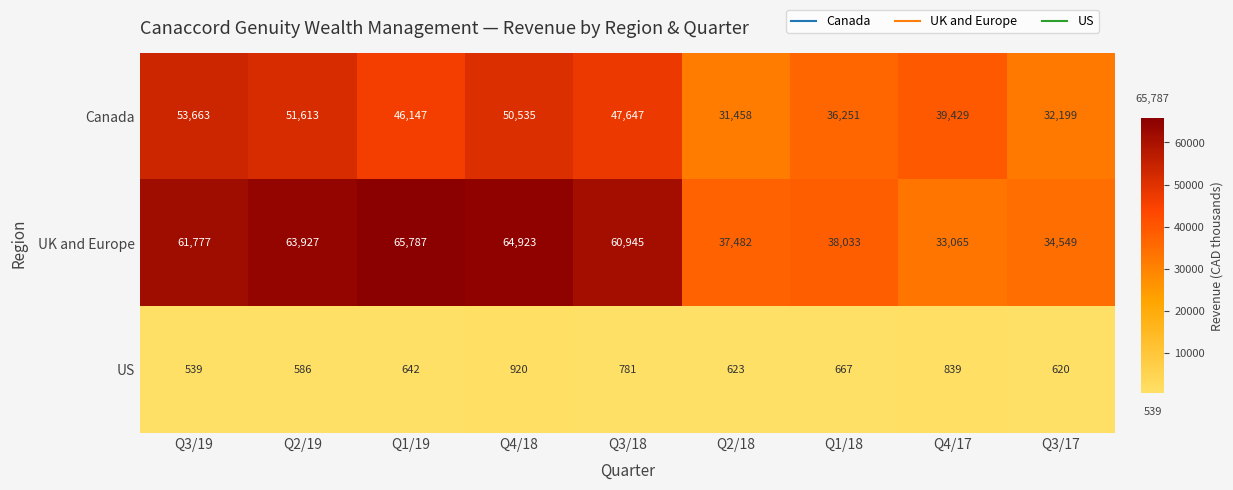

What is the average value of the Canada series?

43216